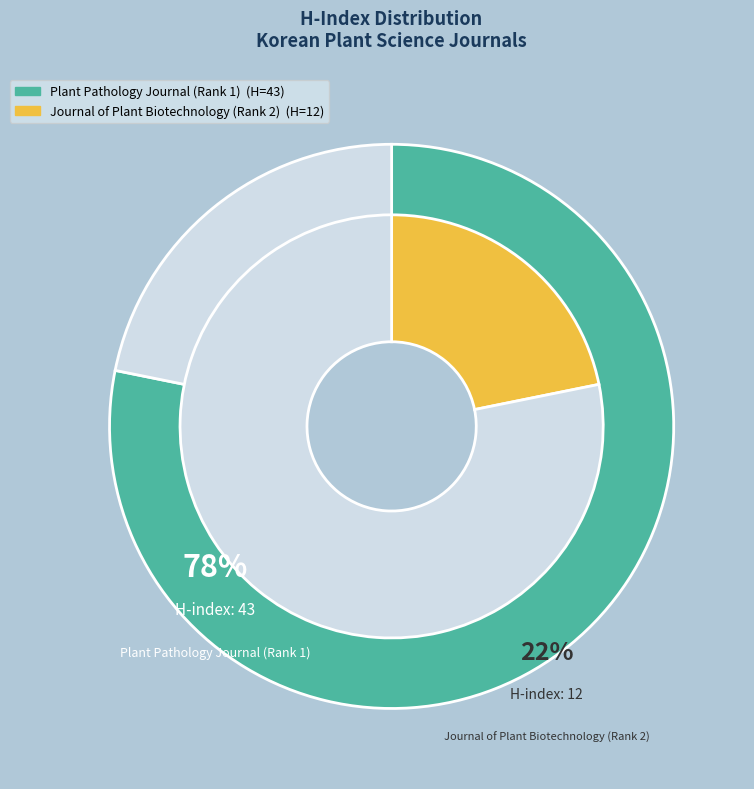

How many segments does this pie chart have?

2